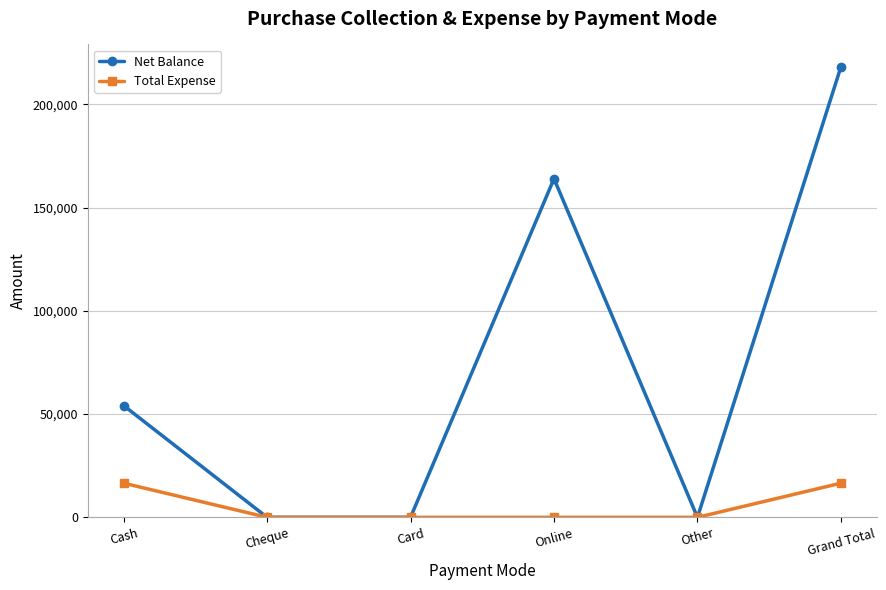

What is the sum of all Net Balance values?

436306